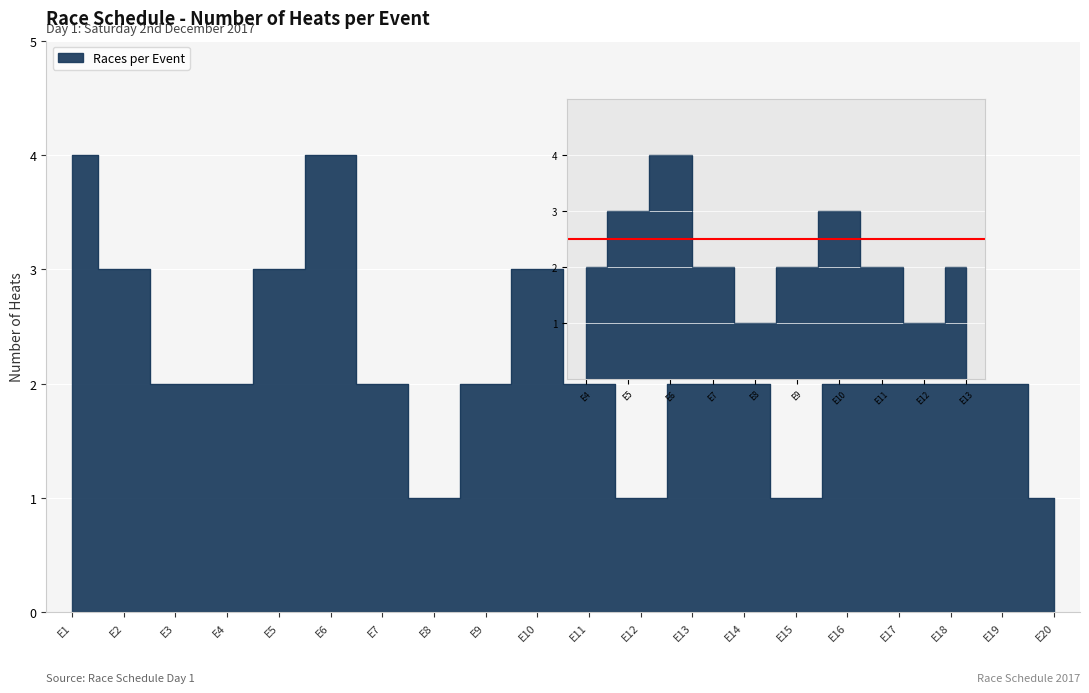

What is the value of the 3rd point from the left?

2